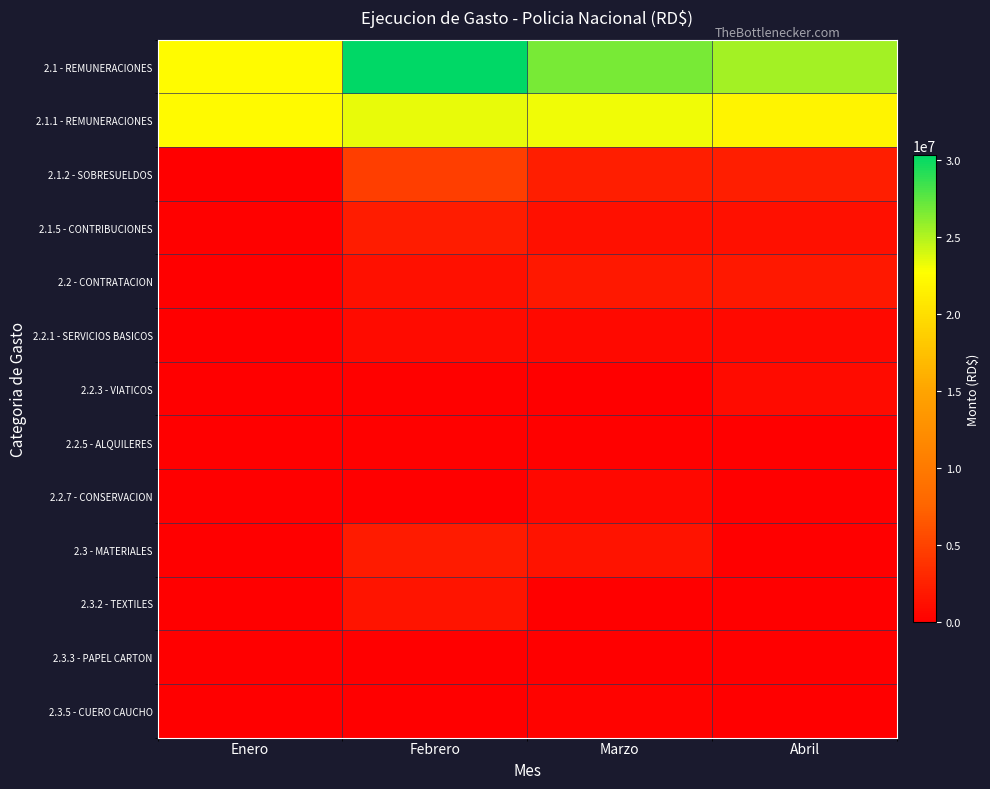

Reading left to right, list all the values displayed in this chart.

2.1 - REMUNERACIONES: Enero=22472704.1	Febrero=30303271.3	Marzo=26659886.6	Abril=25353313.3
2.1.1 - REMUNERACIONES: Enero=22323091.4	Febrero=23385526.3	Marzo=23156977.9	Abril=21833558.9
2.1.2 - SOBRESUELDOS: Enero=0.0	Febrero=4716400.0	Marzo=2300200.0	Abril=2321800.0
2.1.5 - CONTRIBUCIONES: Enero=149612.7	Febrero=2201345.0	Marzo=1202708.8	Abril=1197954.4
2.2 - CONTRATACION: Enero=0.0	Febrero=1271707.5	Marzo=1784700.7	Abril=1817636.4
2.2.1 - SERVICIOS BASICOS: Enero=0.0	Febrero=844842.3	Marzo=779877.9	Abril=811849.4
2.2.3 - VIATICOS: Enero=0.0	Febrero=149450.0	Marzo=89600.0	Abril=842600.0
2.2.5 - ALQUILERES: Enero=0.0	Febrero=122383.9	Marzo=215394.4	Abril=50571.9
2.2.7 - CONSERVACION: Enero=0.0	Febrero=0.0	Marzo=699828.5	Abril=0.0
2.3 - MATERIALES: Enero=0.0	Febrero=2128628.2	Marzo=1420985.3	Abril=27446.4
2.3.2 - TEXTILES: Enero=0.0	Febrero=1563358.4	Marzo=0.0	Abril=0.0
2.3.3 - PAPEL CARTON: Enero=0.0	Febrero=0.0	Marzo=69620.0	Abril=0.0
2.3.5 - CUERO CAUCHO: Enero=0.0	Febrero=0.0	Marzo=258607.8	Abril=27446.4